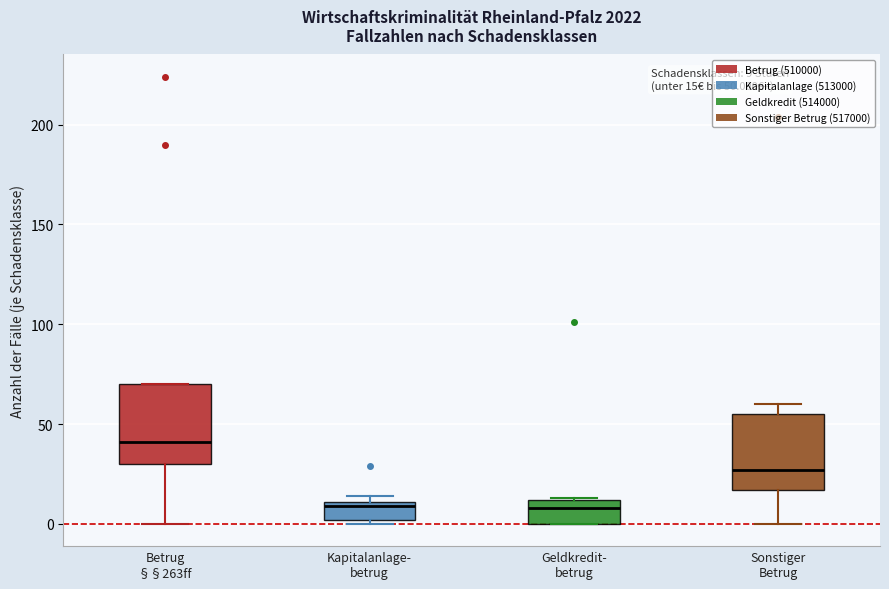

Which box has the highest median line?

Betrug §§263ff